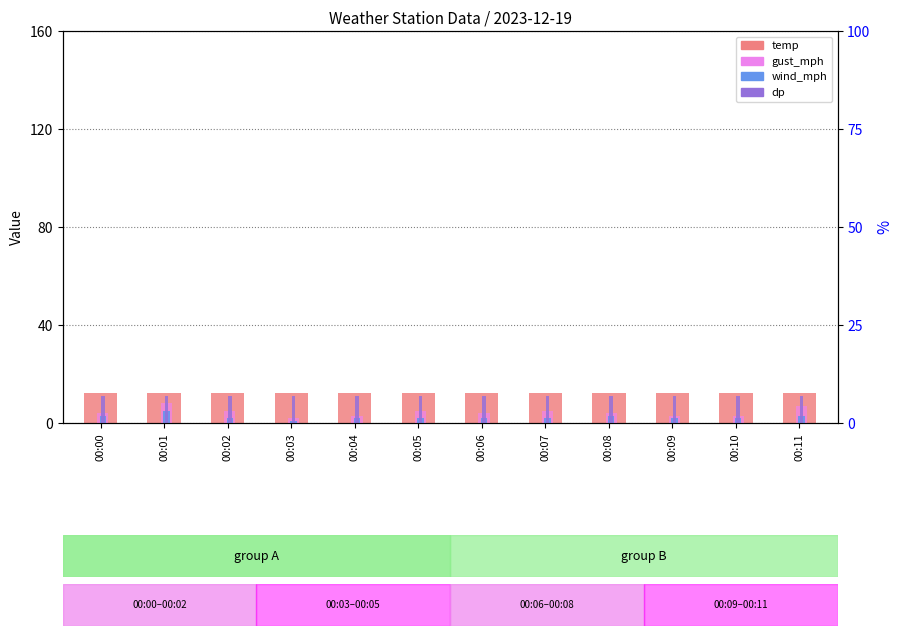

How many data points in gust_mph are less than 4?

4